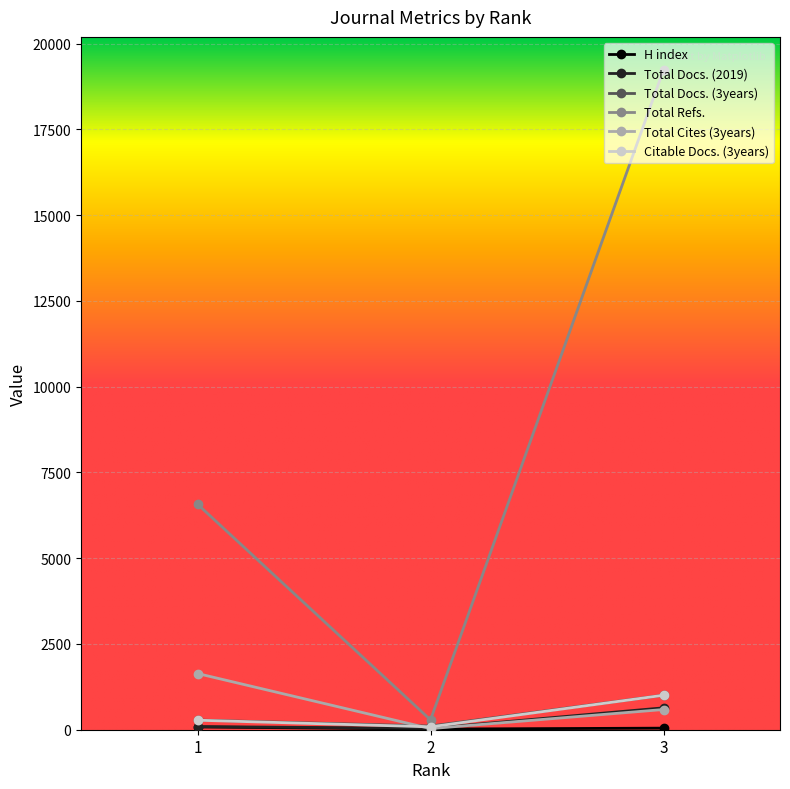

The value of Total Refs. at 3 is 19233. True or false?

True